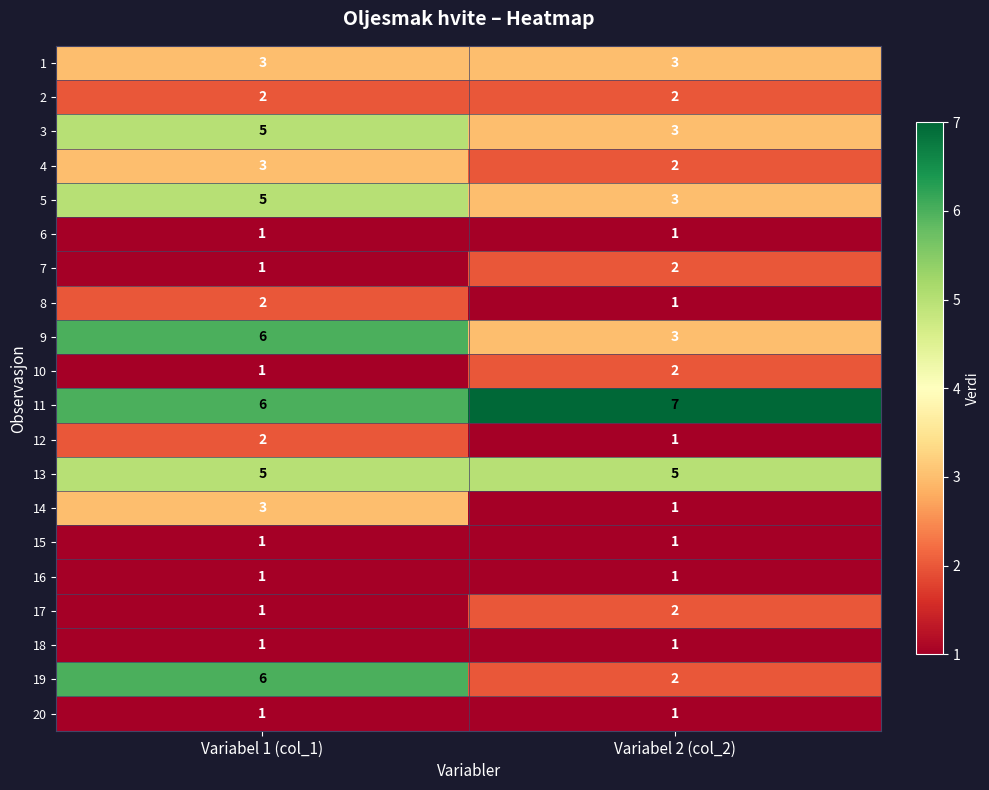

At which label does 3 reach its peak?

Variabel 1 (col_1)